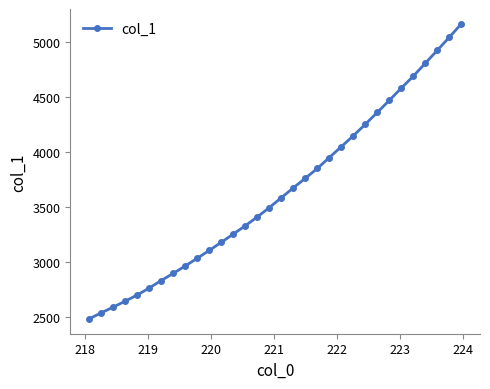

What is the value of the 17th point from the left?

3581.1